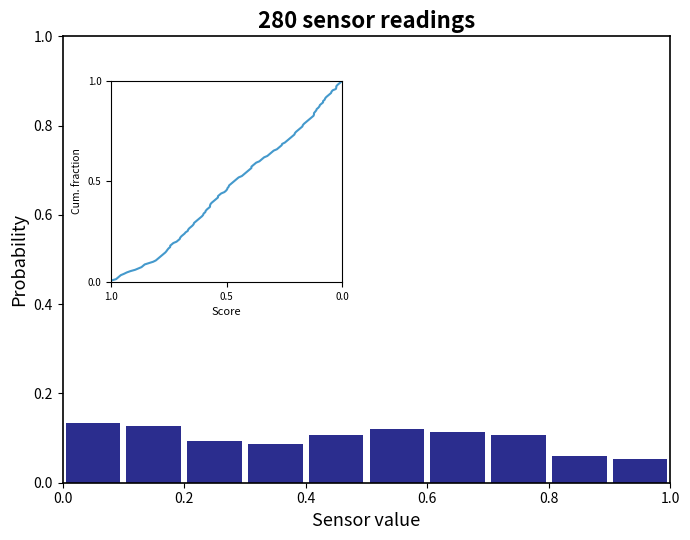

Reading left to right, transcribe this chart: for each bar, give the range it covers on the x-axis and its height. The values are not printed on the chart, so give them approximately, as read against the axis.

0.0 to 0.1: 0.14
0.1 to 0.2: 0.12
0.2 to 0.3: 0.10
0.3 to 0.4: 0.08
0.4 to 0.5: 0.10
0.5 to 0.6: 0.12
0.6 to 0.7: 0.12
0.7 to 0.8: 0.10
0.8 to 0.9: 0.06
0.9 to 1.0: 0.06